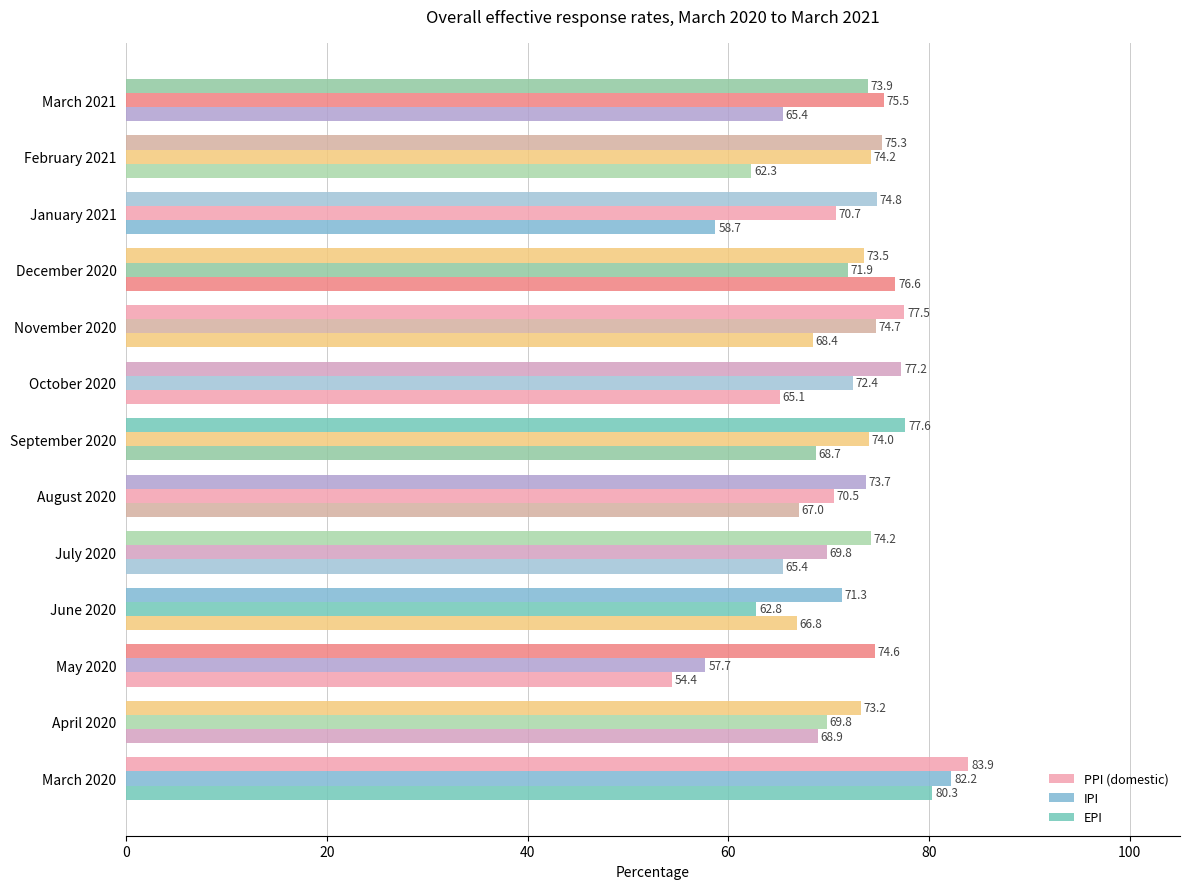

How many data points in IPI are less than 71?

6